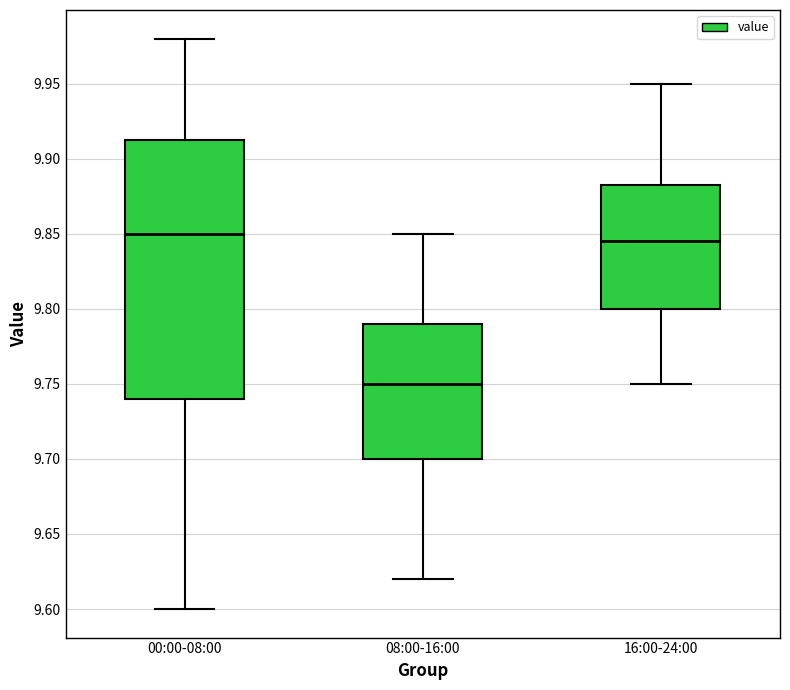

Reading left to right, transcribe this box plot: for each box, give where its median line is, the range the box spans, and where its two whiskers end, as read against the y-axis. The values are not printed on the chart, so give them approximately, as read against the axis.

00:00-08:00: median 9.850, box 9.740 to 9.915, whiskers 9.600 to 9.980
08:00-16:00: median 9.750, box 9.700 to 9.790, whiskers 9.620 to 9.850
16:00-24:00: median 9.845, box 9.800 to 9.885, whiskers 9.750 to 9.950